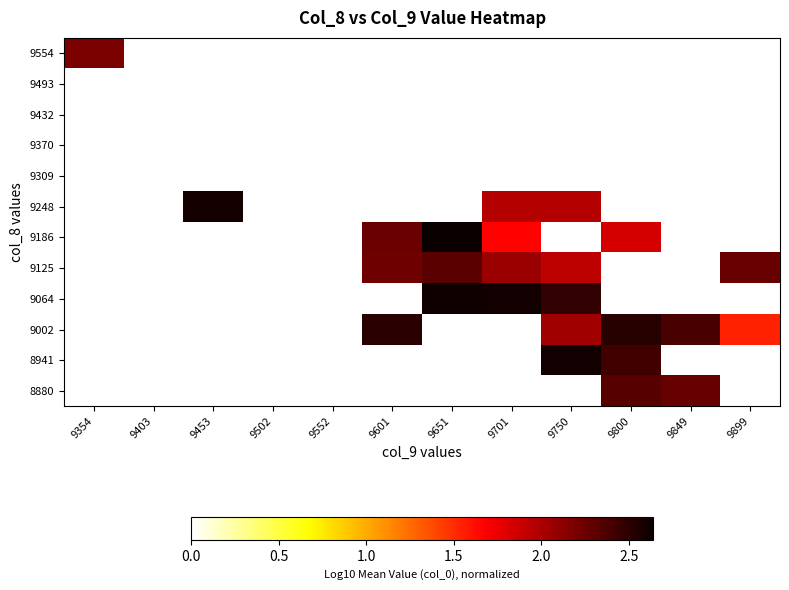

How many distinct data groups are displayed?

12